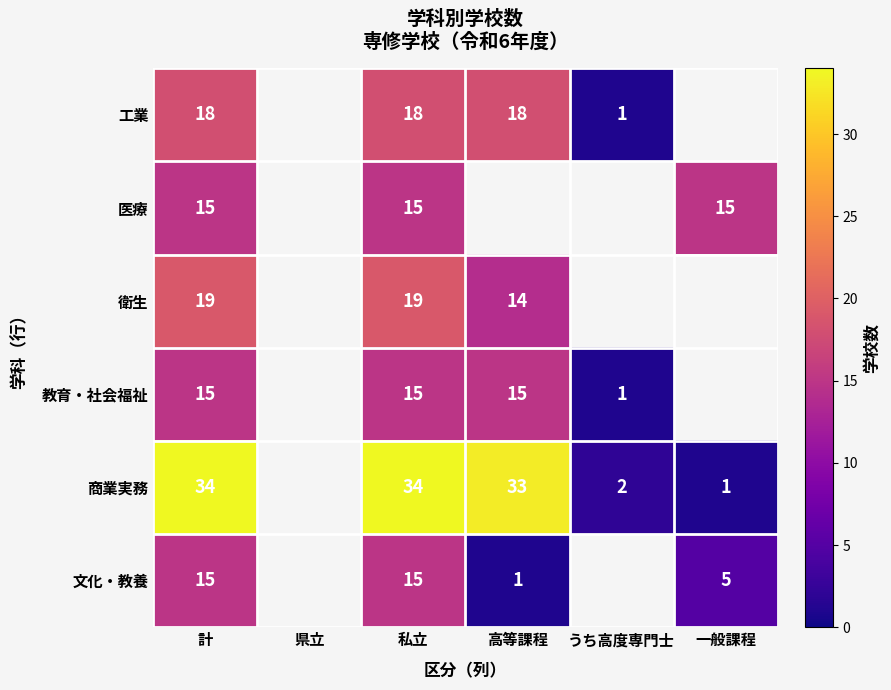

What is the spread (max minus min) of values at 計?

19